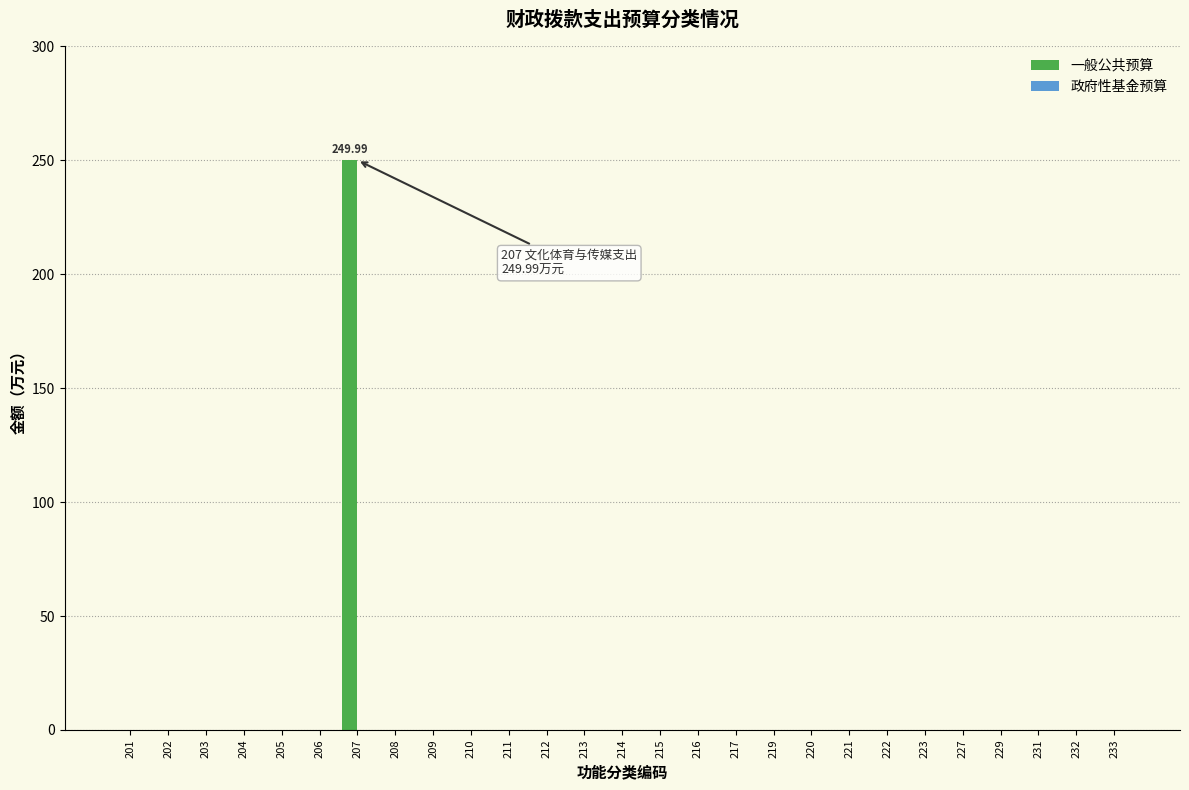

Between 207 and 204, which is larger?

207